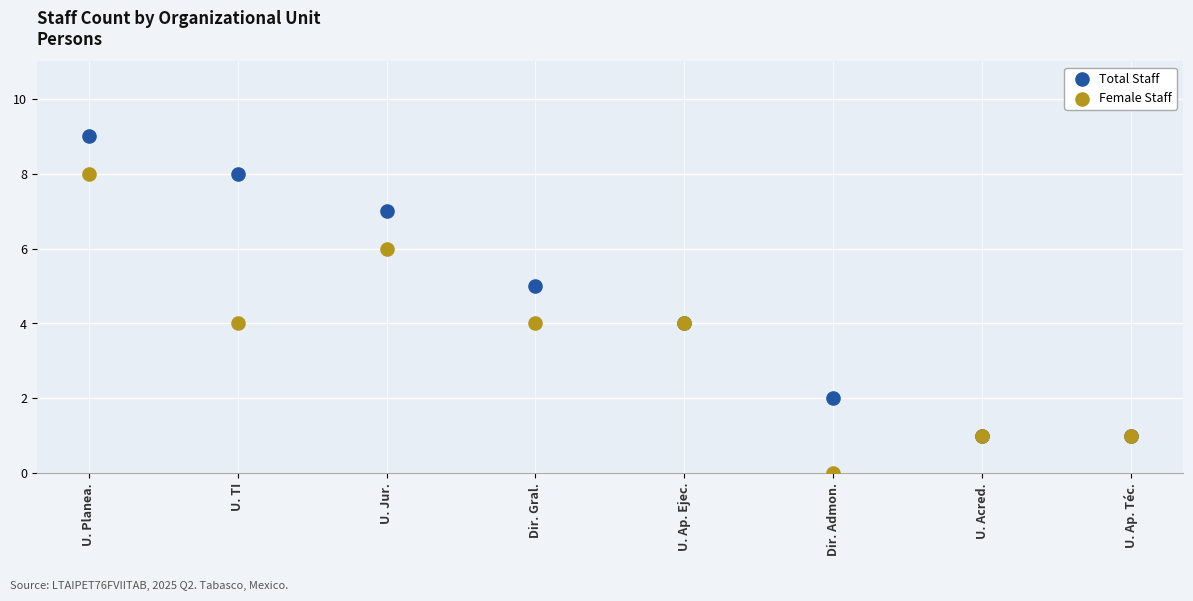

Which series contains the highest Y value?

Total Staff